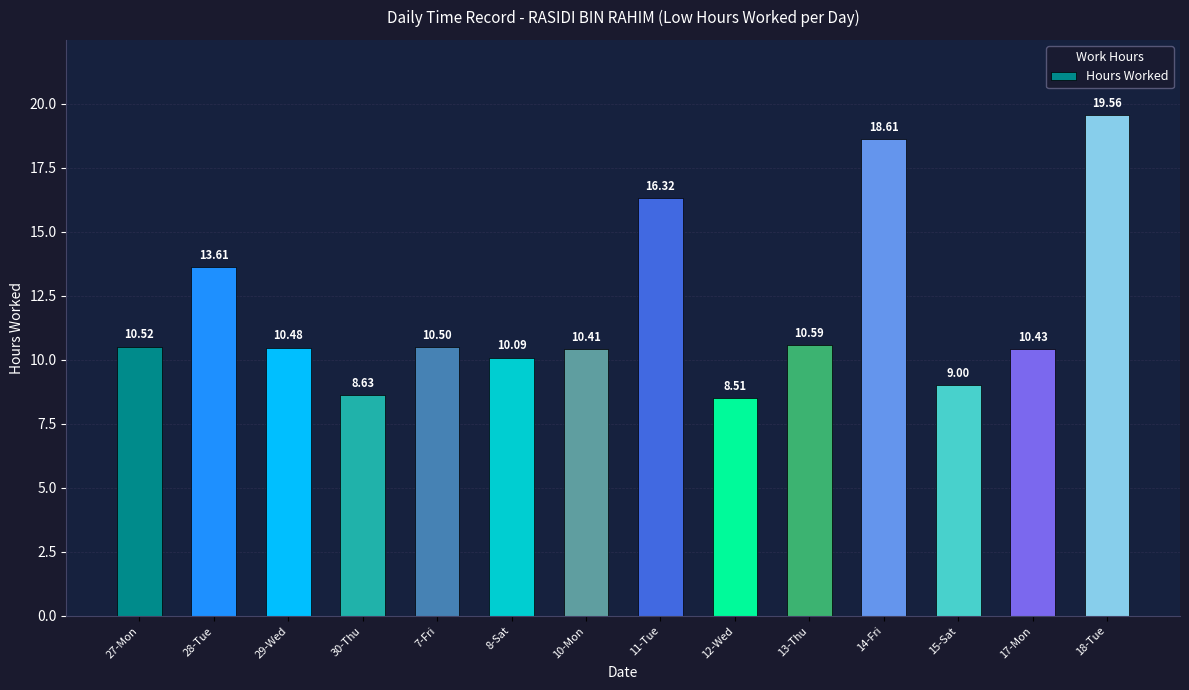

Reading left to right, transcribe all the data shown in this chart.

10.5	13.6	10.5	8.6	10.5	10.1	10.4	16.3	8.5	10.6	18.6	9.0	10.4	19.6